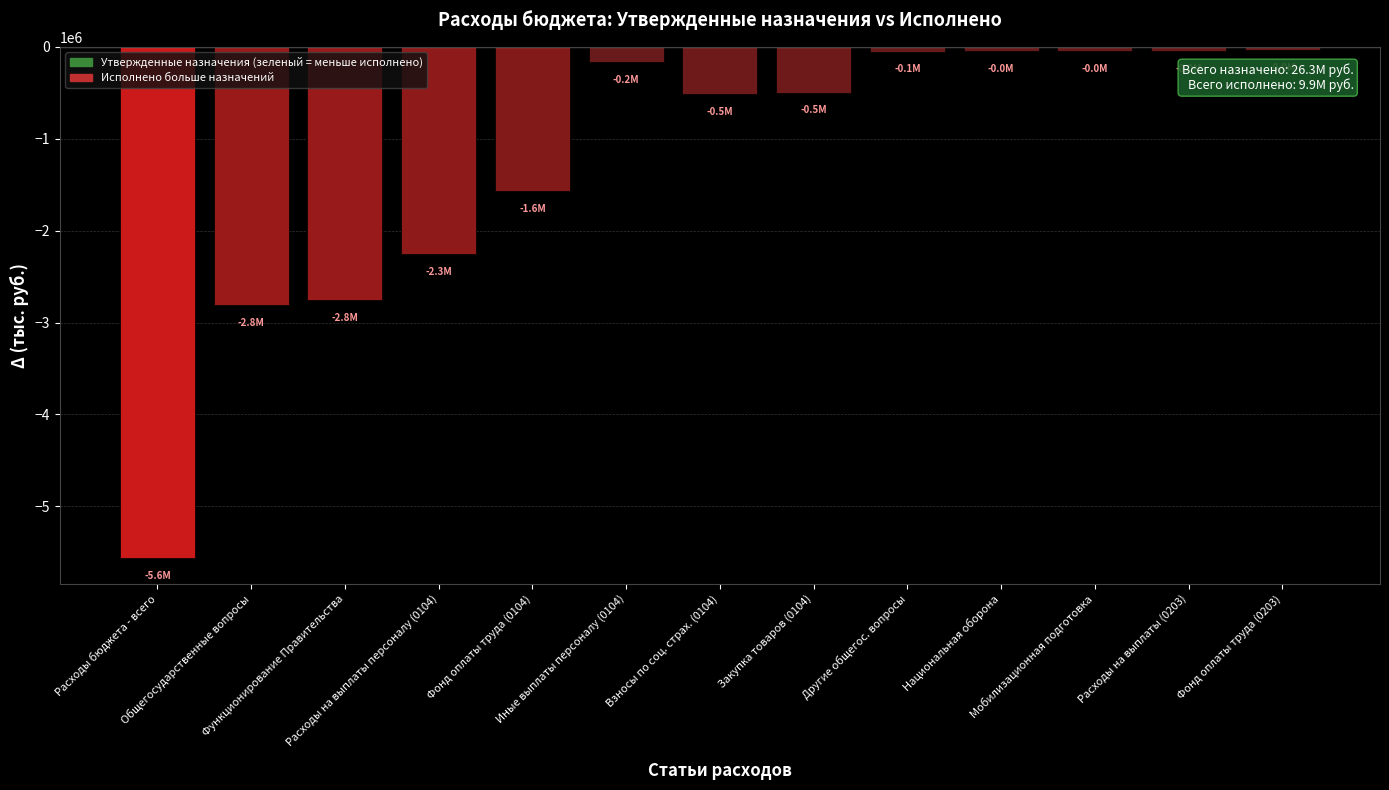

What is the smallest value displayed?

-5561525.2